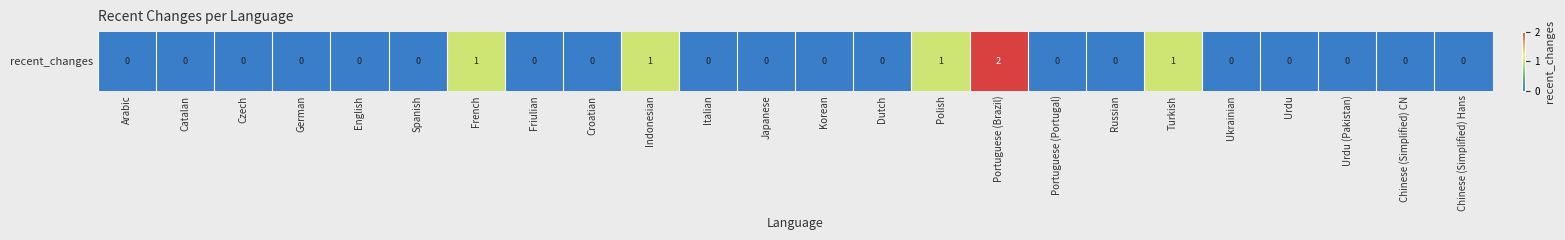

What is the approximate value at French?

1